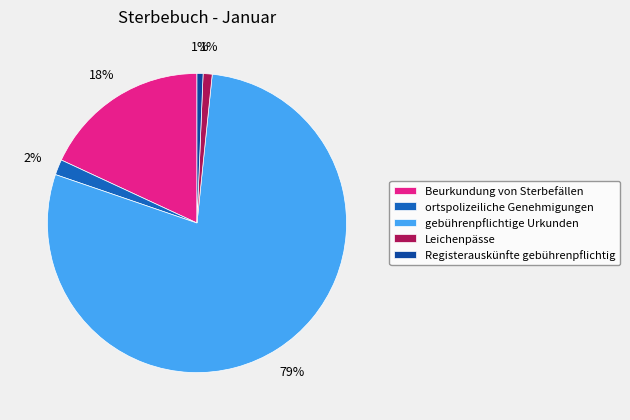

To the nearest percent, what portion does ortspolizeiliche Genehmigungen represent?

2%